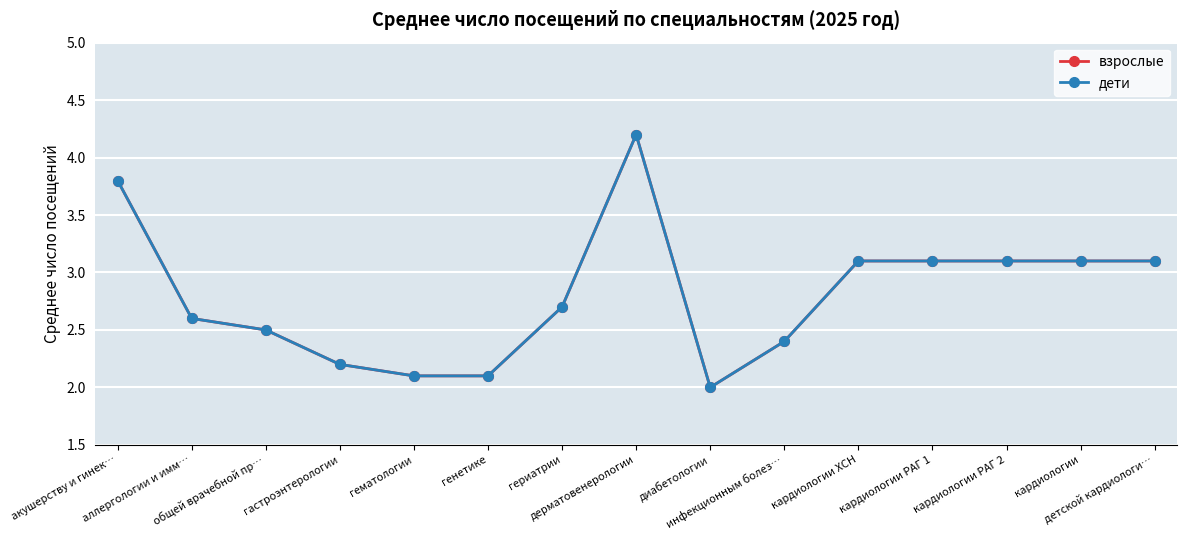

Reading right to left, transcribe all the data shown in this chart.

взрослые: 3.1	3.1	3.1	3.1	3.1	2.4	2.0	4.2	2.7	2.1	2.1	2.2	2.5	2.6	3.8
дети: 3.1	3.1	3.1	3.1	3.1	2.4	2.0	4.2	2.7	2.1	2.1	2.2	2.5	2.6	3.8